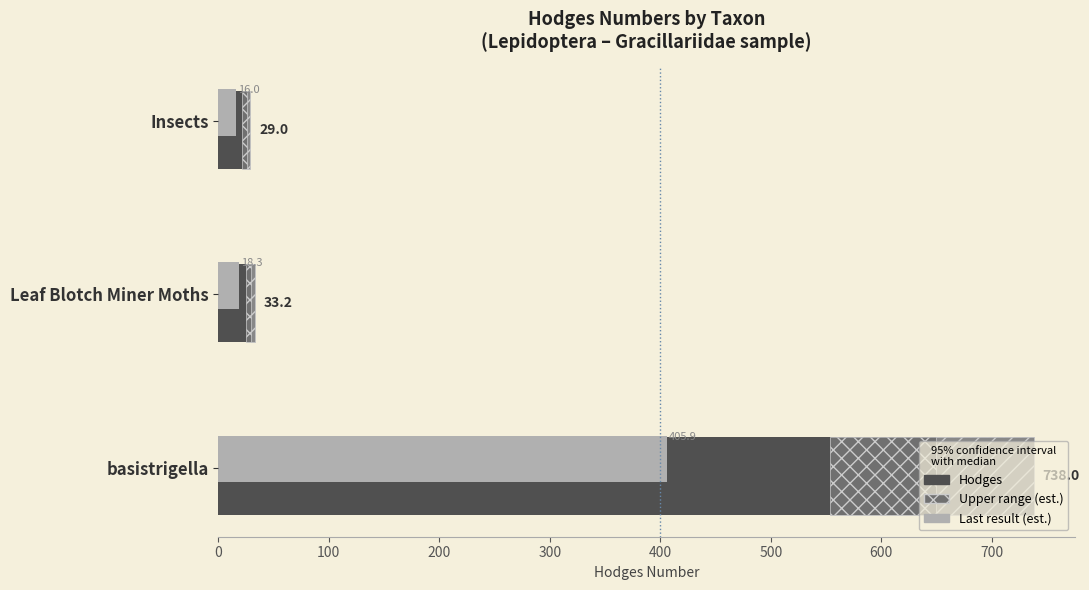

What is the lowest value of the Last result (est.) series?

16.0